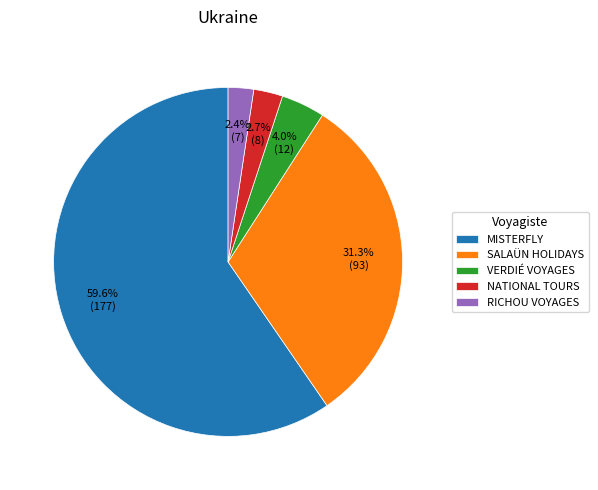

What is the ratio of the value at RICHOU VOYAGES to the value at VERDIÉ VOYAGES?

0.6